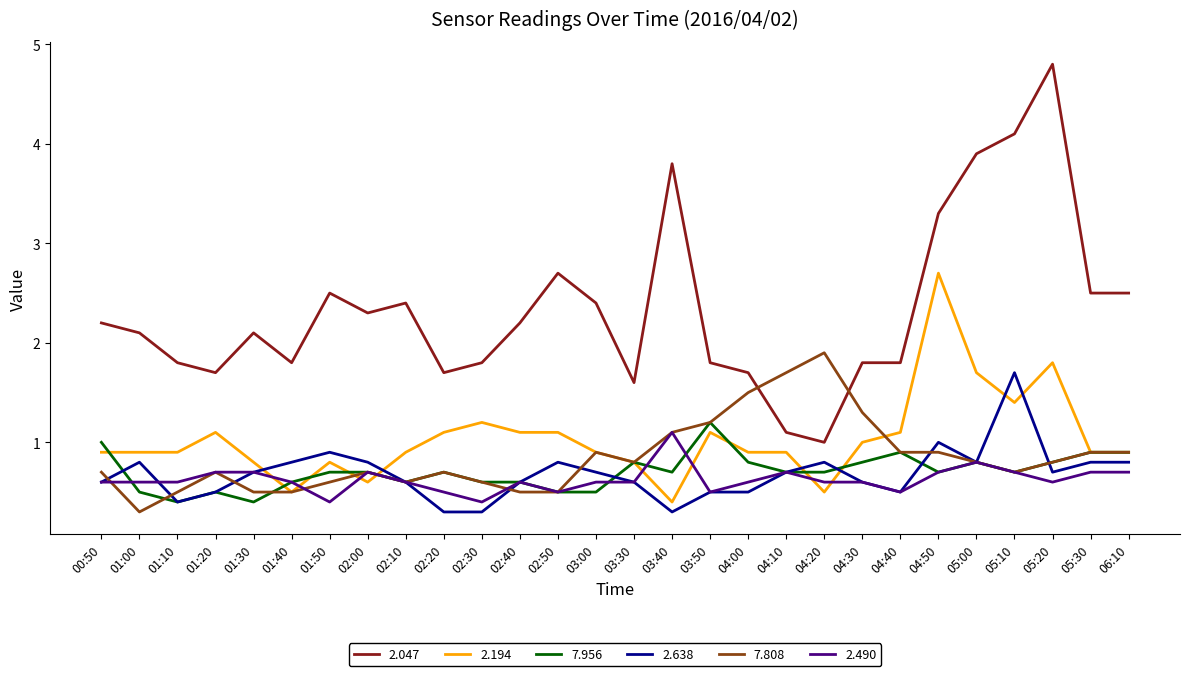

What is the total value across all series at 05:30?

6.7